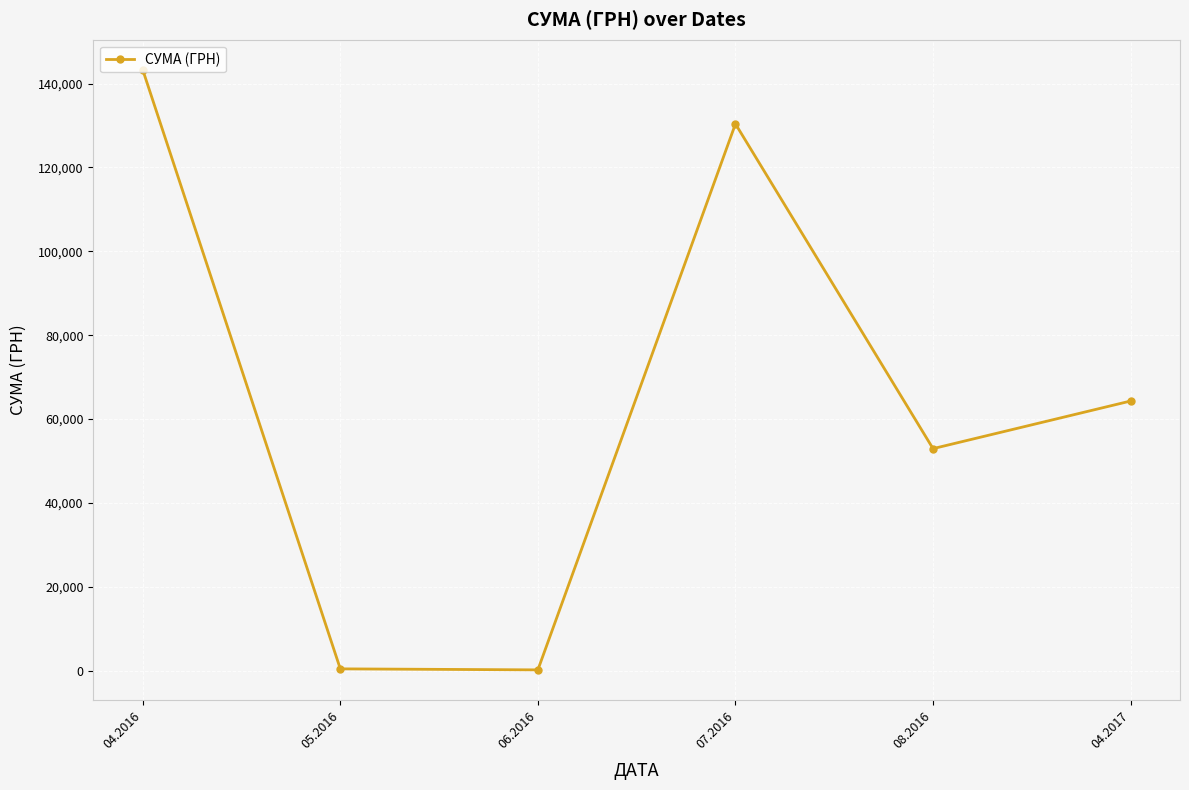

What is the maximum value shown in the chart?

143293.9